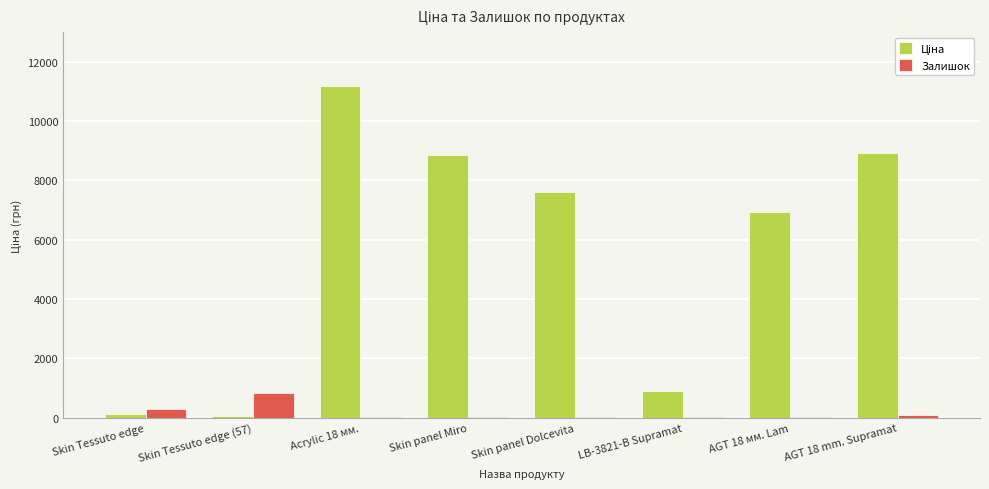

At which label does Залишок first exceed 40?

Skin Tessuto edge